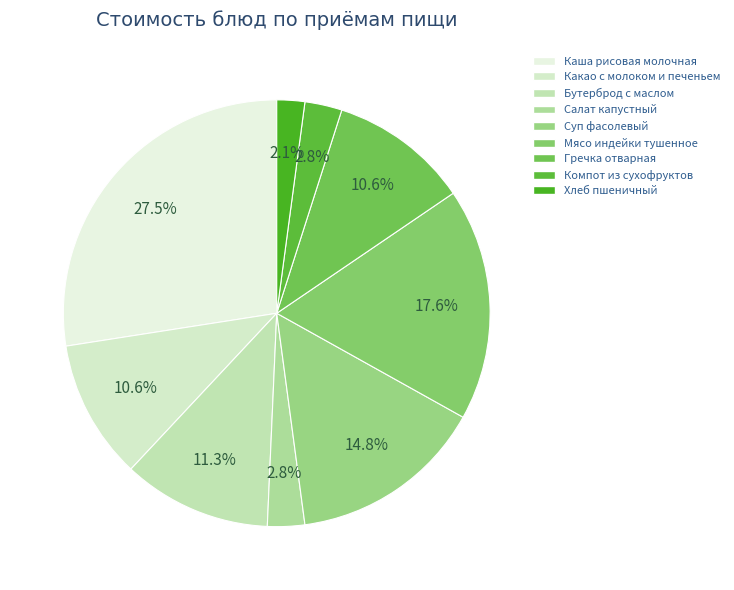

Rank the categories by value from lowest to highest.

Хлеб пшеничный, Салат капустный, Компот из сухофруктов, Какао с молоком и печеньем, Гречка отварная, Бутерброд с маслом, Суп фасолевый, Мясо индейки тушенное, Каша рисовая молочная